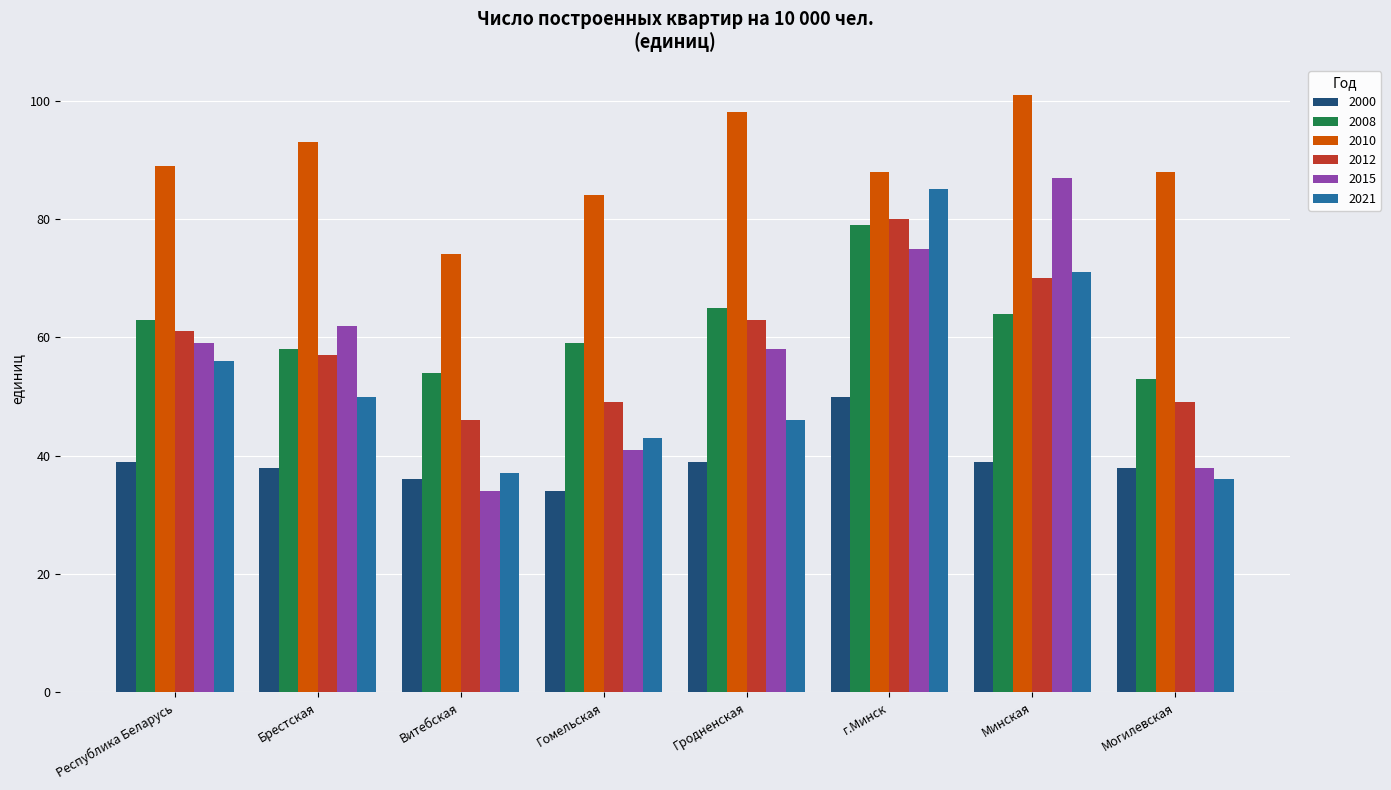

What is the difference between the maximum and second lowest values in the 2021 series?

48